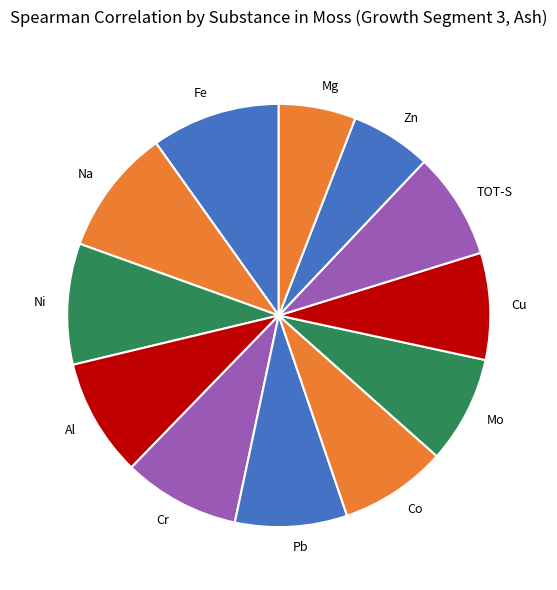

Is Mo the majority of the pie?

No